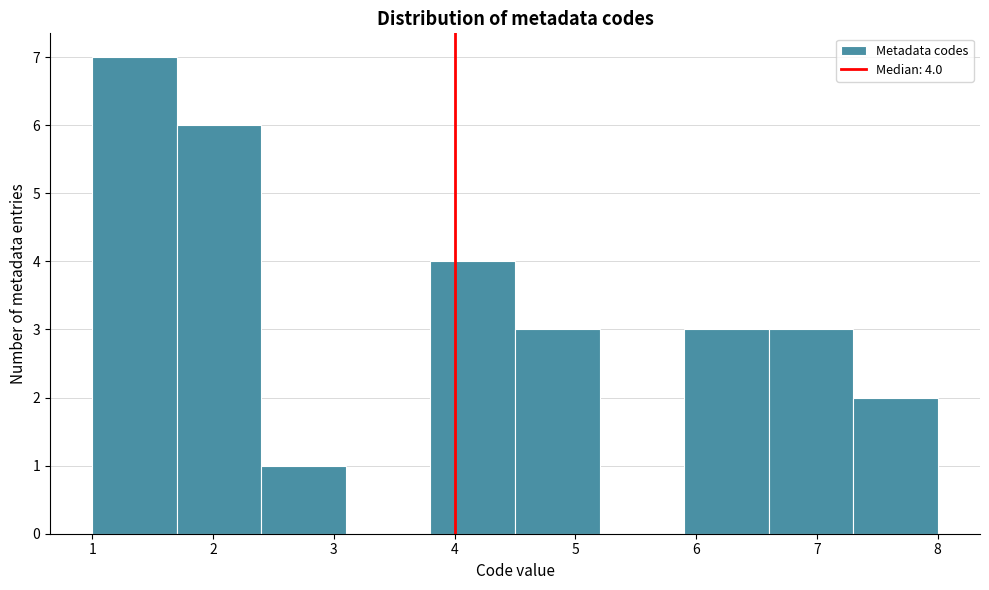

Which range on the x-axis has the tallest bar?

1.0 to 1.7